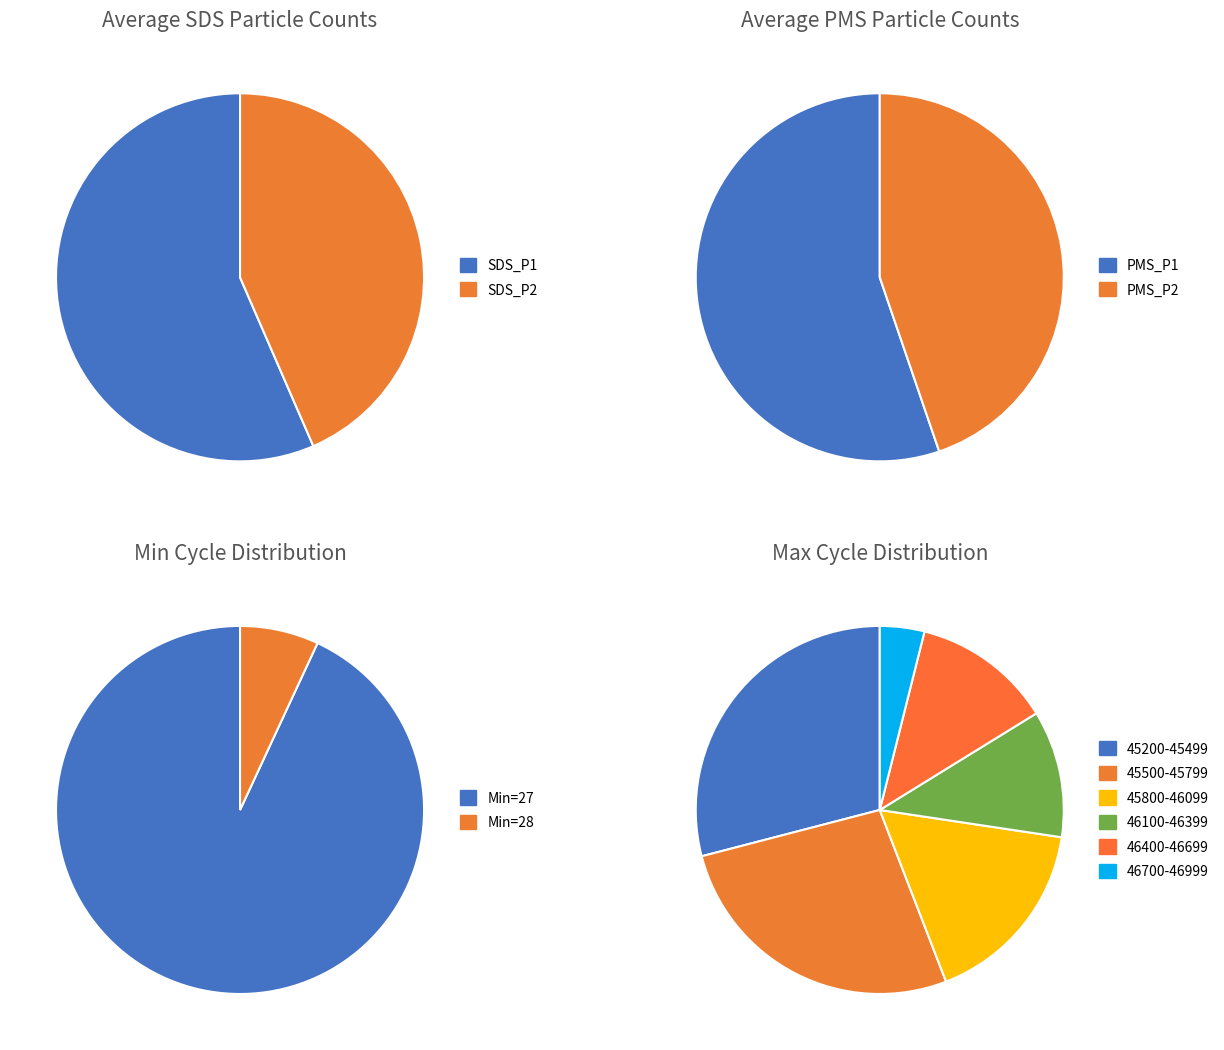

Is it true that PMS_P1 is 5% of the pie?

False